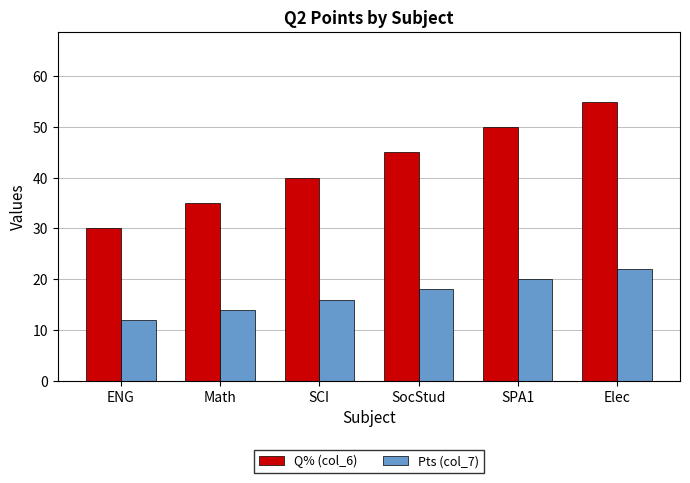

How many bars are there in each group?

2